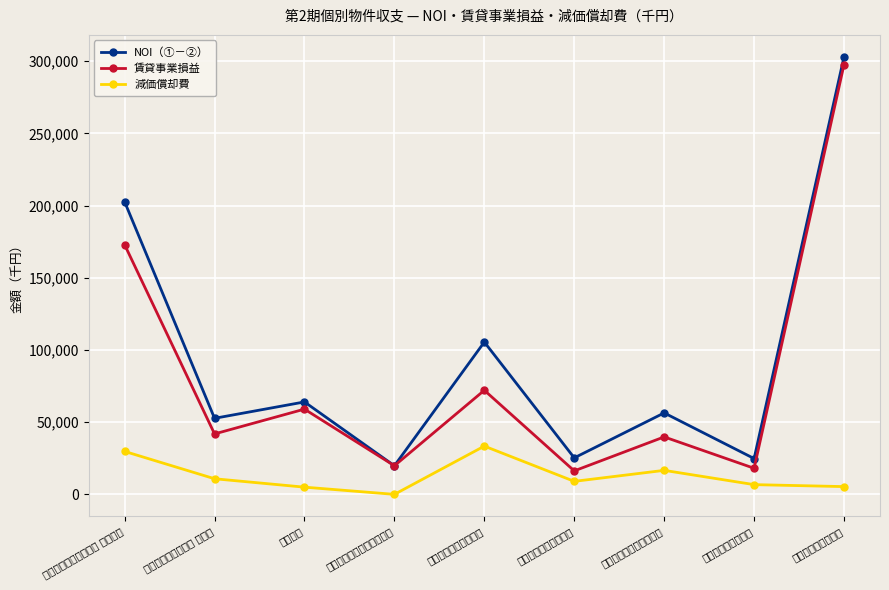

List the series in order of their peak value, lowest first.

減価償却費, 賃貸事業損益, NOI（①－②）